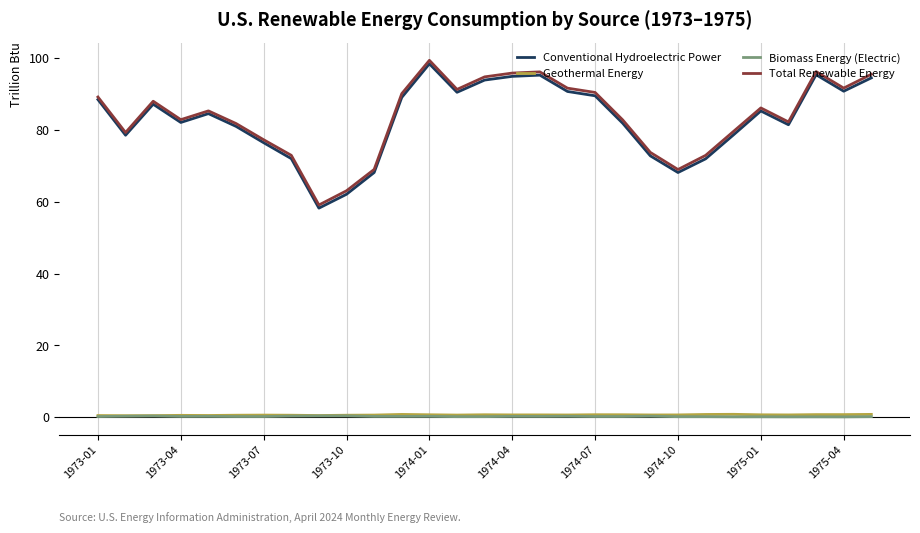

What is the minimum value for Biomass Energy (Electric)?

0.1